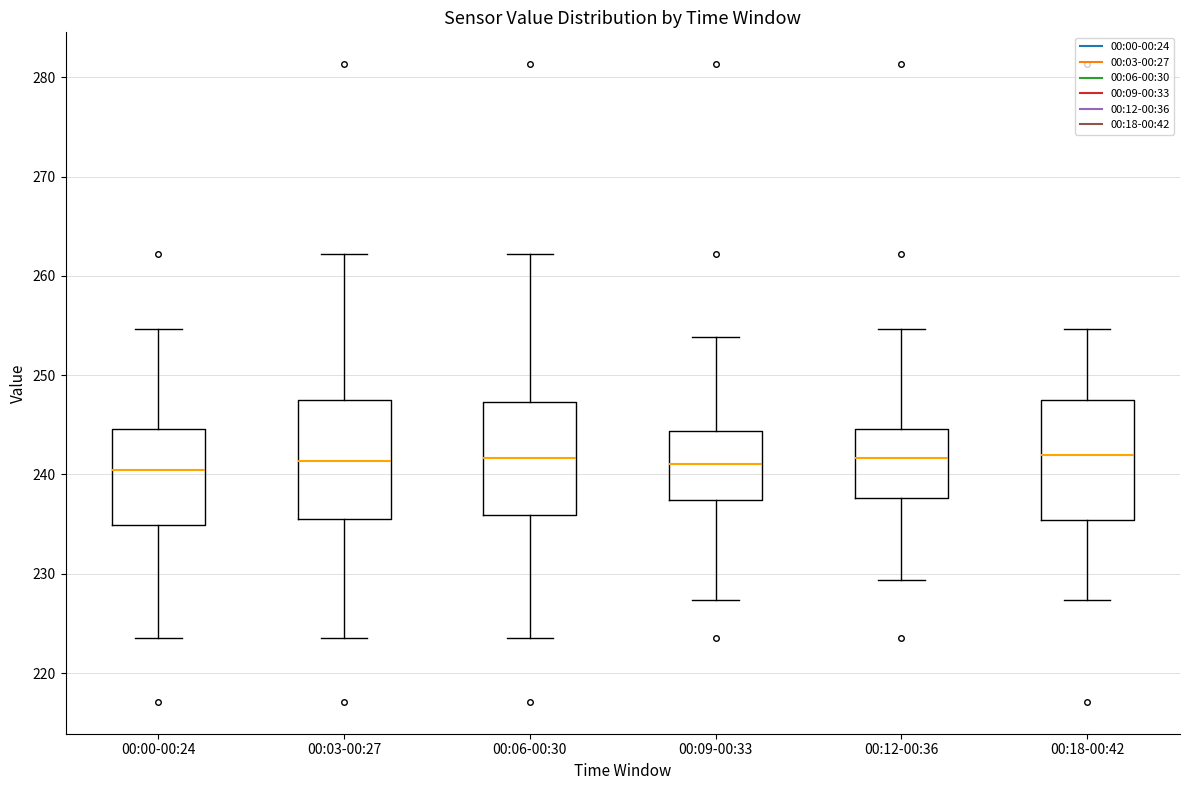

Reading left to right, read every box against the y-axis: the position of its median line, the range the box covers, and the ends of its whiskers. The values are not printed on the chart, so give them approximately, as read against the axis.

00:00-00:24: median 240, box 235 to 245, whiskers 224 to 255
00:03-00:27: median 241, box 236 to 247, whiskers 224 to 262
00:06-00:30: median 242, box 236 to 247, whiskers 224 to 262
00:09-00:33: median 241, box 237 to 244, whiskers 227 to 254
00:12-00:36: median 242, box 238 to 245, whiskers 229 to 255
00:18-00:42: median 242, box 235 to 247, whiskers 227 to 255